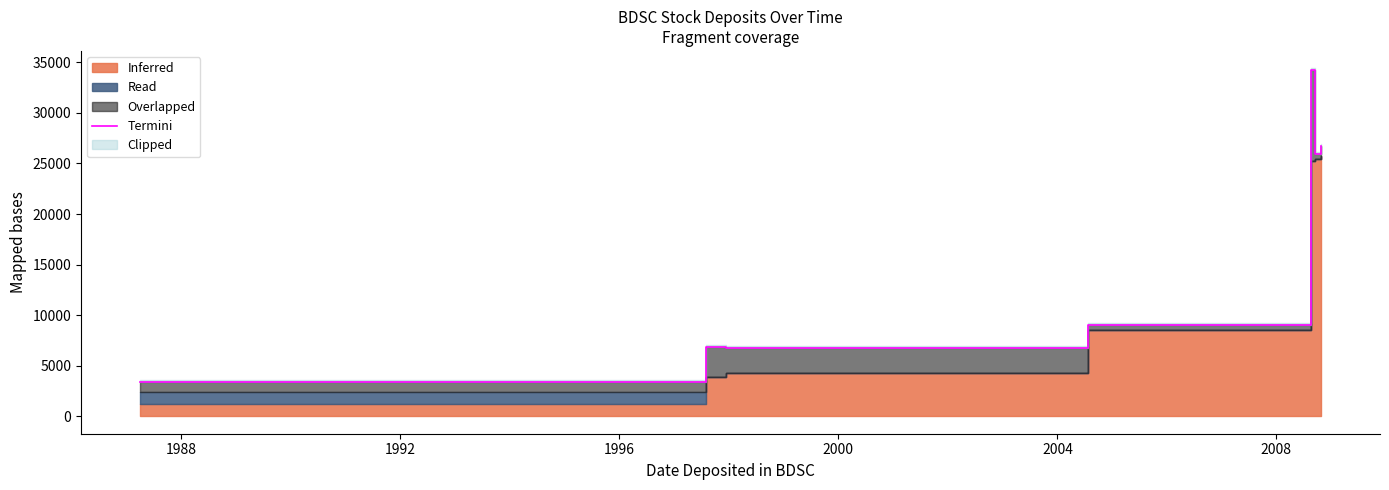

What is the difference between the maximum and minimum values?

30835